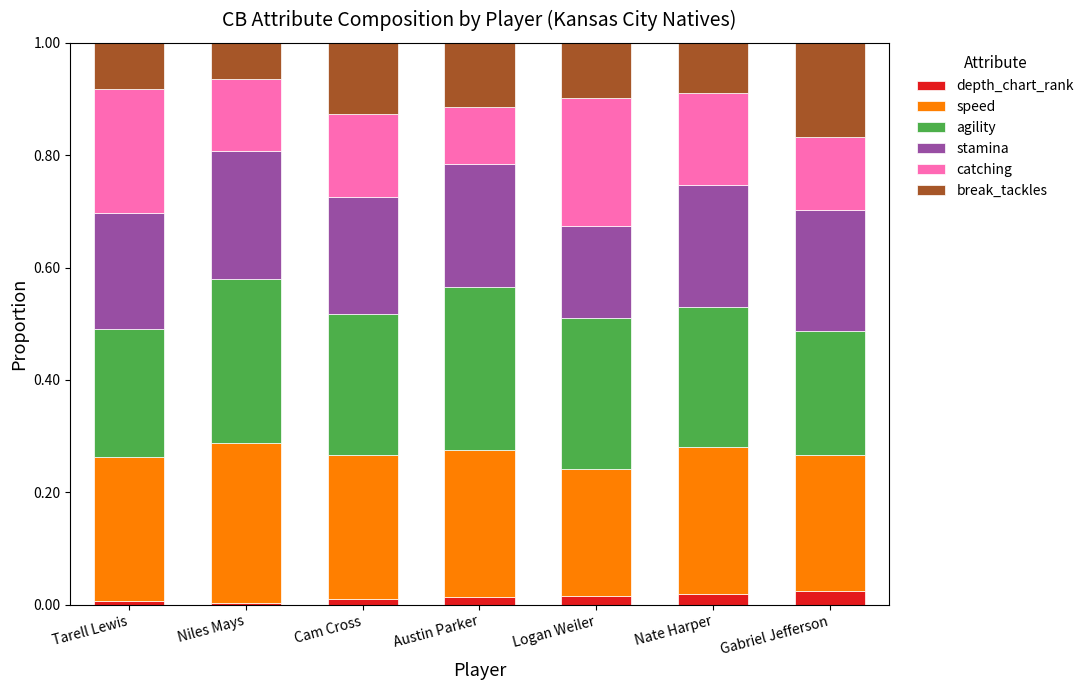

Between Niles Mays and Gabriel Jefferson, which is larger?

Gabriel Jefferson